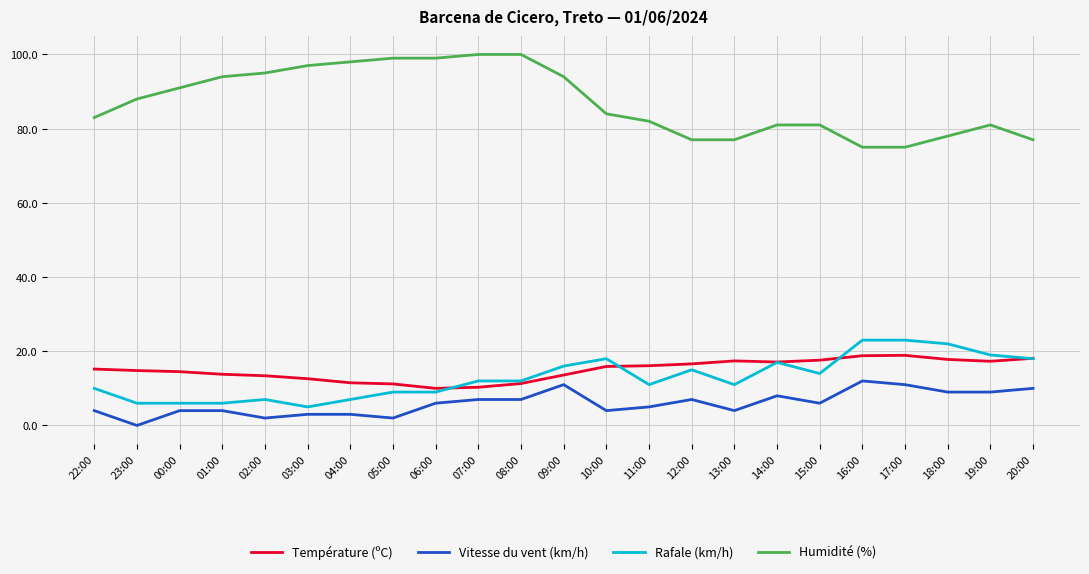

What is the difference between the maximum and second lowest values in the Température (ºC) series?

8.6